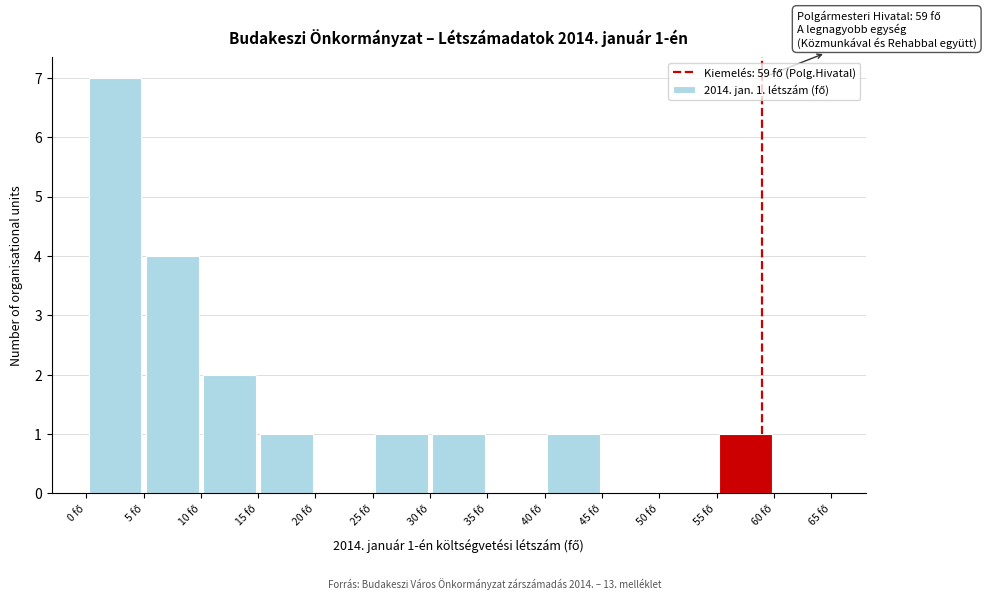

Which range on the x-axis has the tallest bar?

0 to 5